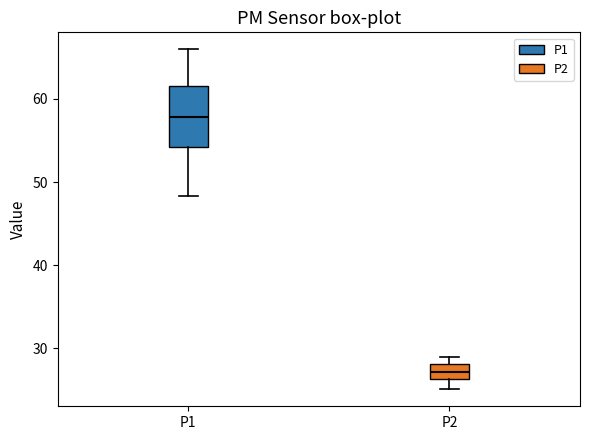

Where is the lower edge of the box for P1 on the y-axis? The values are not printed on the chart, so give them approximately, as read against the axis.

54